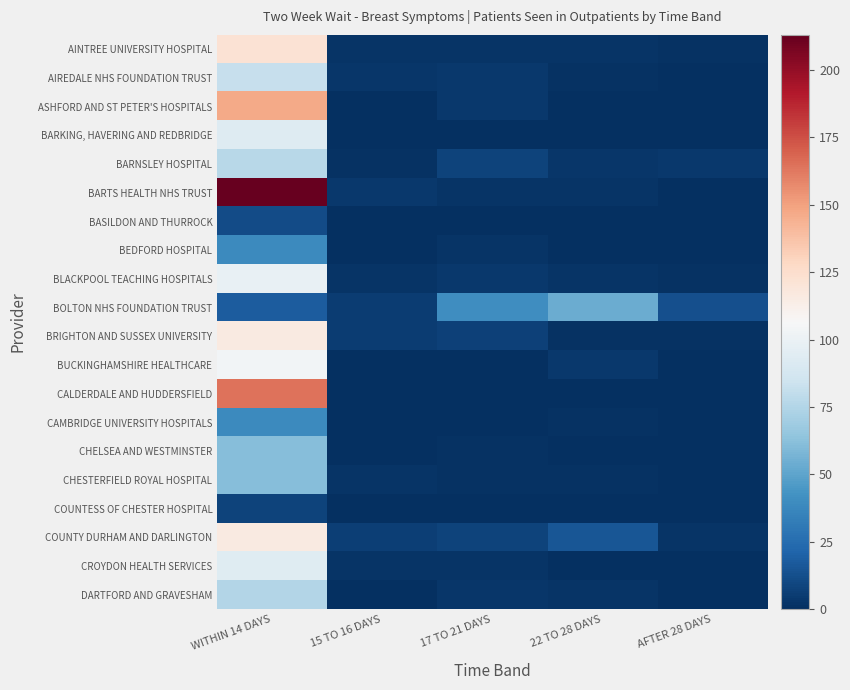

Reading left to right, extract all data points from this chart.

AINTREE UNIVERSITY HOSPITAL: WITHIN 14 DAYS=122	15 TO 16 DAYS=2	17 TO 21 DAYS=2	22 TO 28 DAYS=2	AFTER 28 DAYS=1
AIREDALE NHS FOUNDATION TRUST: WITHIN 14 DAYS=82	15 TO 16 DAYS=3	17 TO 21 DAYS=4	22 TO 28 DAYS=1	AFTER 28 DAYS=0
ASHFORD AND ST PETER'S HOSPITALS: WITHIN 14 DAYS=147	15 TO 16 DAYS=0	17 TO 21 DAYS=4	22 TO 28 DAYS=0	AFTER 28 DAYS=0
BARKING, HAVERING AND REDBRIDGE: WITHIN 14 DAYS=93	15 TO 16 DAYS=0	17 TO 21 DAYS=0	22 TO 28 DAYS=0	AFTER 28 DAYS=0
BARNSLEY HOSPITAL: WITHIN 14 DAYS=77	15 TO 16 DAYS=1	17 TO 21 DAYS=8	22 TO 28 DAYS=3	AFTER 28 DAYS=4
BARTS HEALTH NHS TRUST: WITHIN 14 DAYS=213	15 TO 16 DAYS=4	17 TO 21 DAYS=2	22 TO 28 DAYS=2	AFTER 28 DAYS=0
BASILDON AND THURROCK: WITHIN 14 DAYS=11	15 TO 16 DAYS=0	17 TO 21 DAYS=0	22 TO 28 DAYS=0	AFTER 28 DAYS=0
BEDFORD HOSPITAL: WITHIN 14 DAYS=39	15 TO 16 DAYS=0	17 TO 21 DAYS=2	22 TO 28 DAYS=0	AFTER 28 DAYS=0
BLACKPOOL TEACHING HOSPITALS: WITHIN 14 DAYS=99	15 TO 16 DAYS=2	17 TO 21 DAYS=4	22 TO 28 DAYS=2	AFTER 28 DAYS=1
BOLTON NHS FOUNDATION TRUST: WITHIN 14 DAYS=18	15 TO 16 DAYS=5	17 TO 21 DAYS=40	22 TO 28 DAYS=54	AFTER 28 DAYS=13
BRIGHTON AND SUSSEX UNIVERSITY: WITHIN 14 DAYS=116	15 TO 16 DAYS=5	17 TO 21 DAYS=7	22 TO 28 DAYS=1	AFTER 28 DAYS=1
BUCKINGHAMSHIRE HEALTHCARE: WITHIN 14 DAYS=104	15 TO 16 DAYS=0	17 TO 21 DAYS=0	22 TO 28 DAYS=4	AFTER 28 DAYS=0
CALDERDALE AND HUDDERSFIELD: WITHIN 14 DAYS=164	15 TO 16 DAYS=0	17 TO 21 DAYS=0	22 TO 28 DAYS=0	AFTER 28 DAYS=0
CAMBRIDGE UNIVERSITY HOSPITALS: WITHIN 14 DAYS=39	15 TO 16 DAYS=0	17 TO 21 DAYS=0	22 TO 28 DAYS=1	AFTER 28 DAYS=0
CHELSEA AND WESTMINSTER: WITHIN 14 DAYS=61	15 TO 16 DAYS=0	17 TO 21 DAYS=1	22 TO 28 DAYS=0	AFTER 28 DAYS=0
CHESTERFIELD ROYAL HOSPITAL: WITHIN 14 DAYS=61	15 TO 16 DAYS=2	17 TO 21 DAYS=1	22 TO 28 DAYS=1	AFTER 28 DAYS=0
COUNTESS OF CHESTER HOSPITAL: WITHIN 14 DAYS=8	15 TO 16 DAYS=0	17 TO 21 DAYS=0	22 TO 28 DAYS=0	AFTER 28 DAYS=0
COUNTY DURHAM AND DARLINGTON: WITHIN 14 DAYS=116	15 TO 16 DAYS=6	17 TO 21 DAYS=8	22 TO 28 DAYS=15	AFTER 28 DAYS=2
CROYDON HEALTH SERVICES: WITHIN 14 DAYS=94	15 TO 16 DAYS=2	17 TO 21 DAYS=2	22 TO 28 DAYS=0	AFTER 28 DAYS=0
DARTFORD AND GRAVESHAM: WITHIN 14 DAYS=75	15 TO 16 DAYS=0	17 TO 21 DAYS=3	22 TO 28 DAYS=2	AFTER 28 DAYS=0